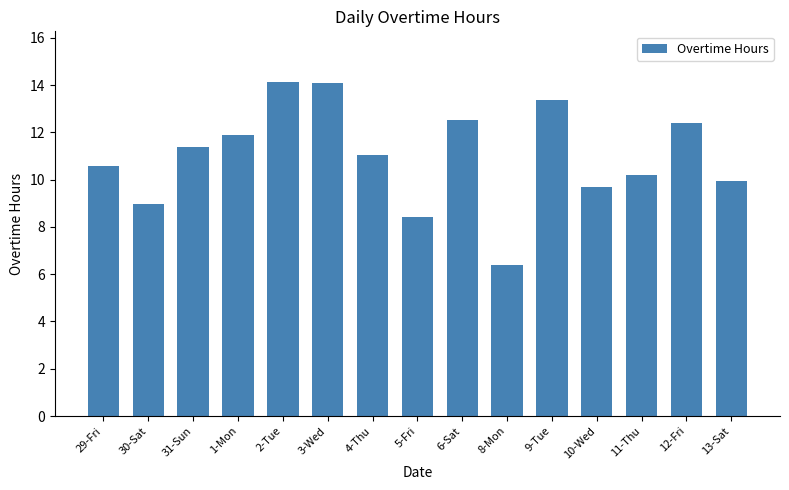

What is the change in value from 6-Sat to 8-Mon?

-6.2